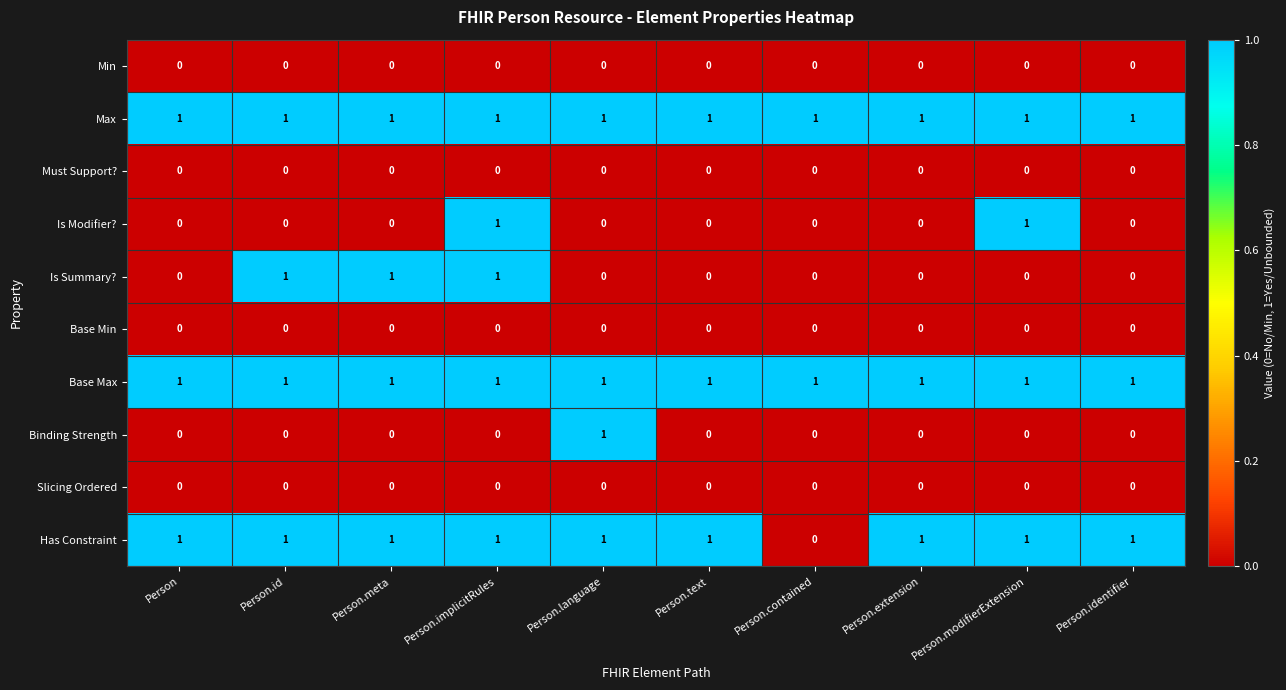

What is the sum of all Base Max values?

10